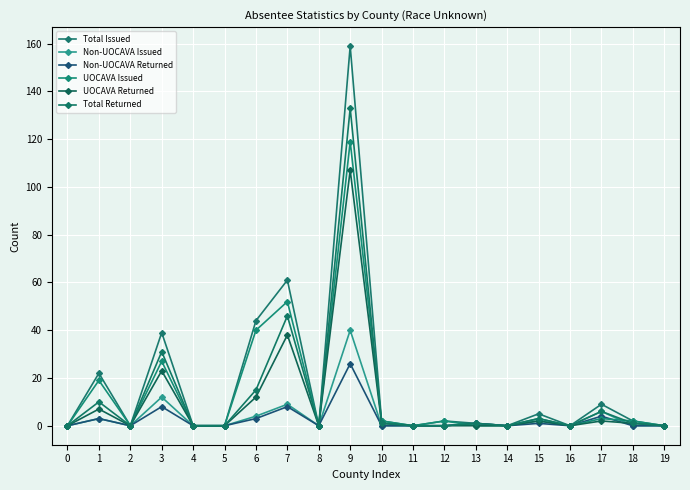

Is it true that UOCAVA Issued equals 0 at 13?

True